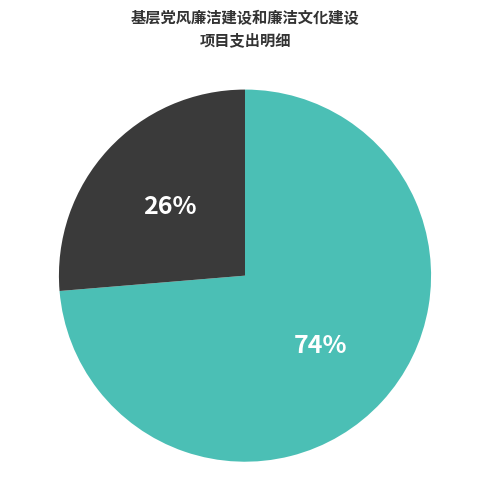

Does any single category account for the majority?

Yes